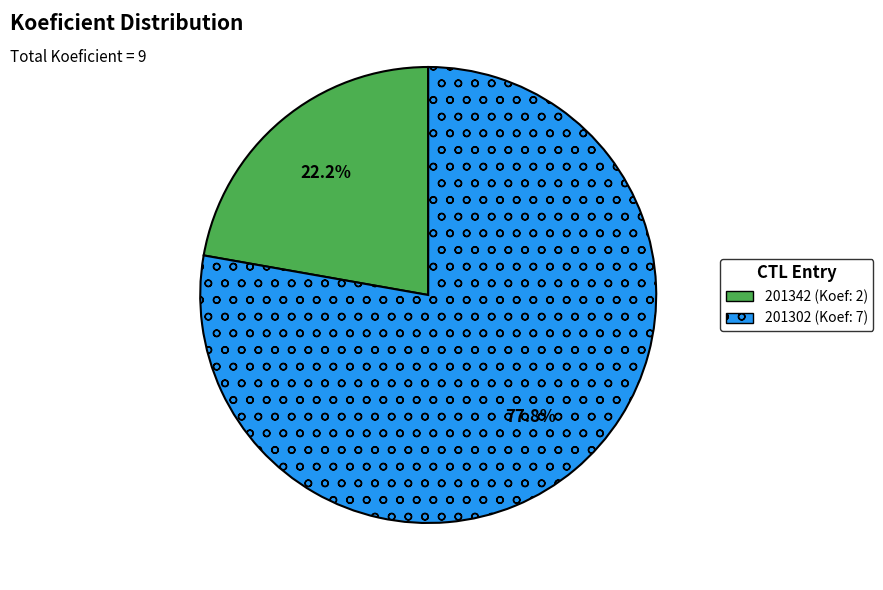

What is the smallest slice in the pie chart?

201342